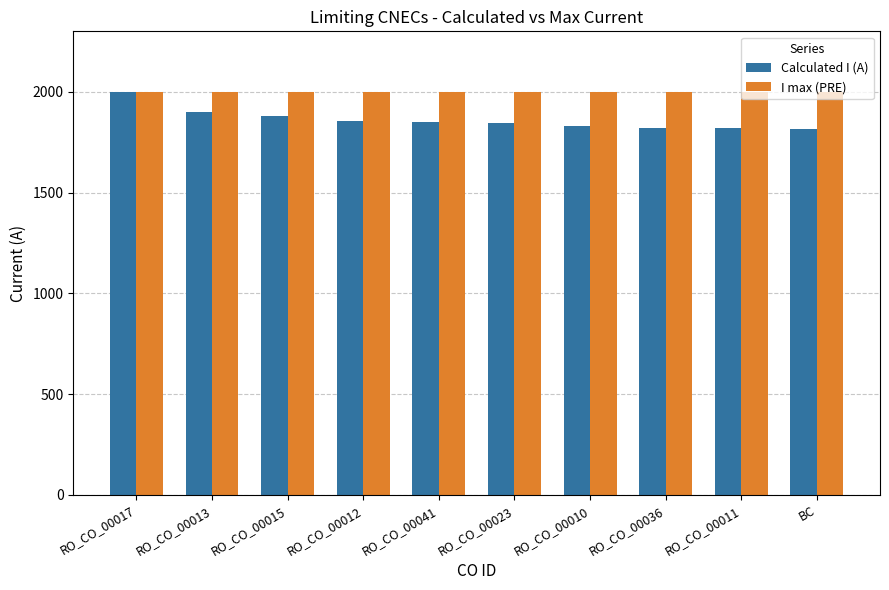

Which series has the widest spread of values?

Calculated I (A)